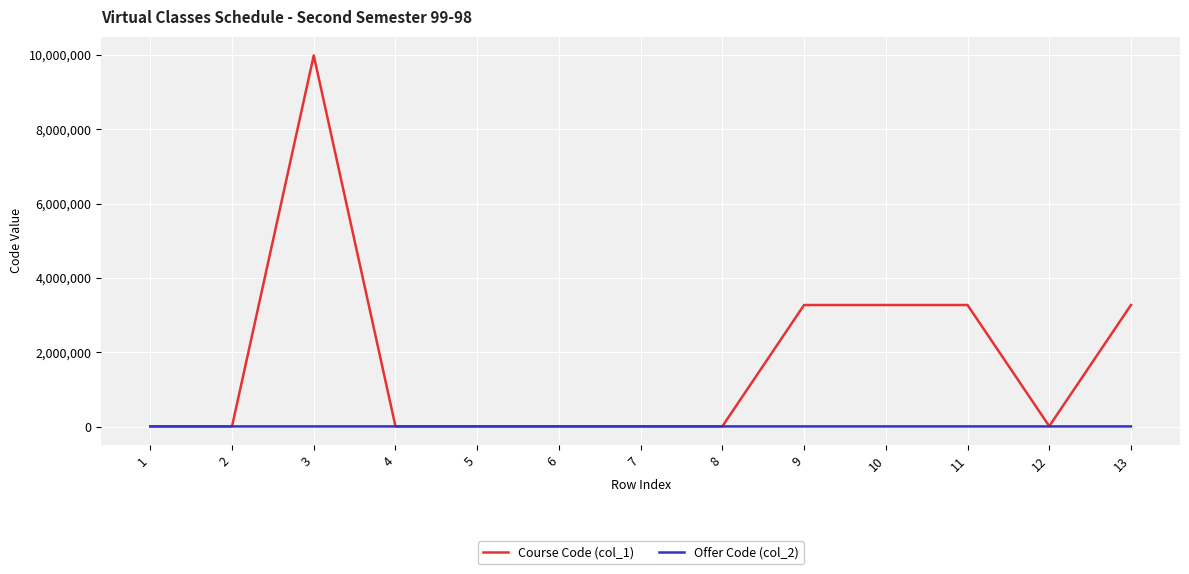

Which label corresponds to the largest value in the chart?

3